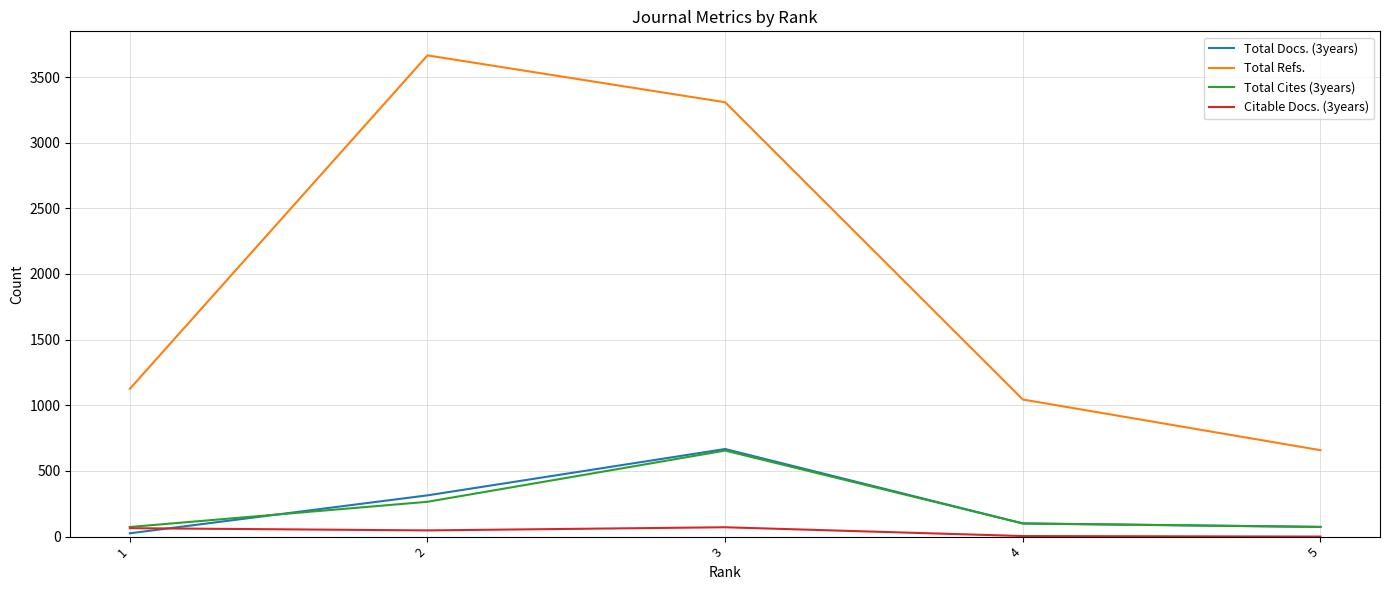

At which label does Total Docs. (3years) reach its minimum?

1